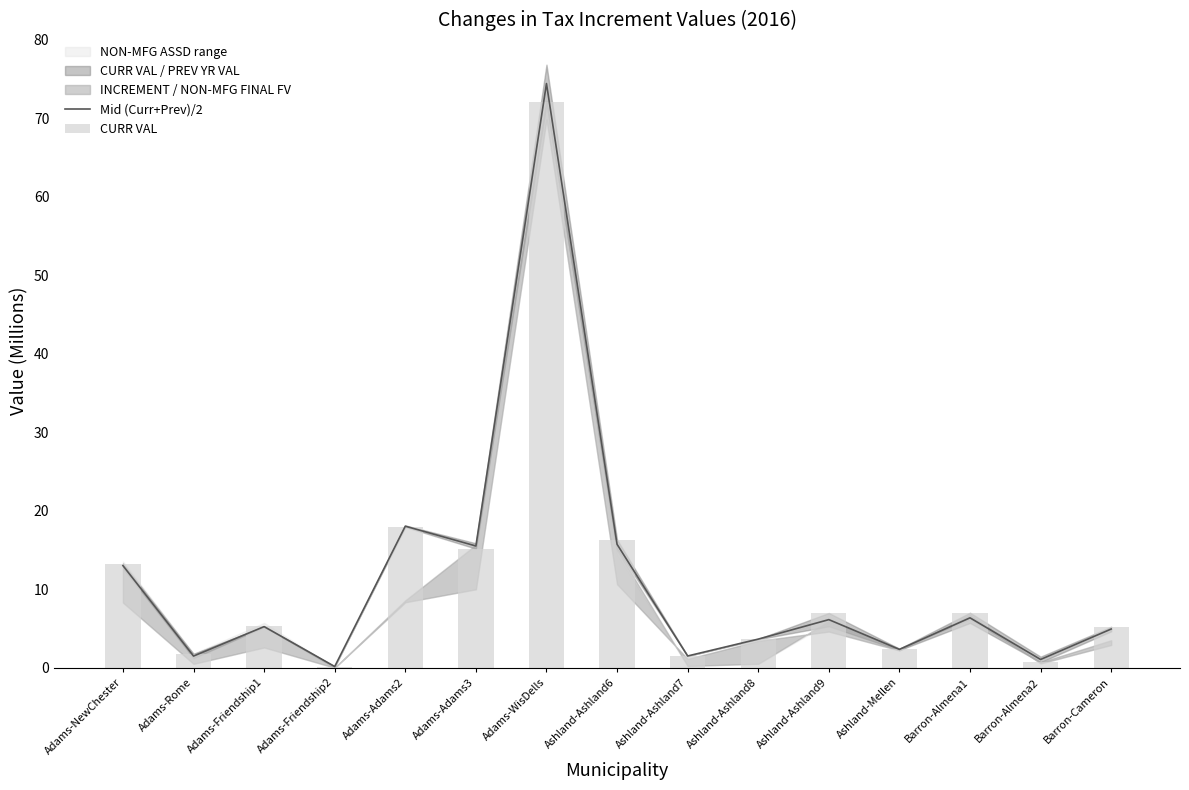

Which series has the widest spread of values?

Mid (Curr+Prev)/2